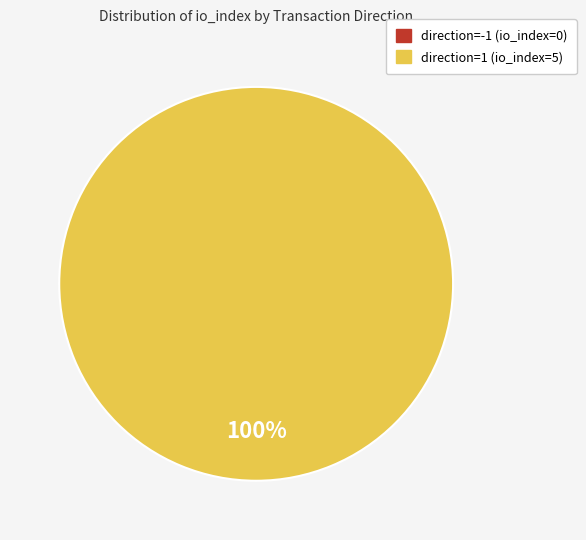

What percentage is NOT represented by direction=-1 (io_index=0)?

100.0%